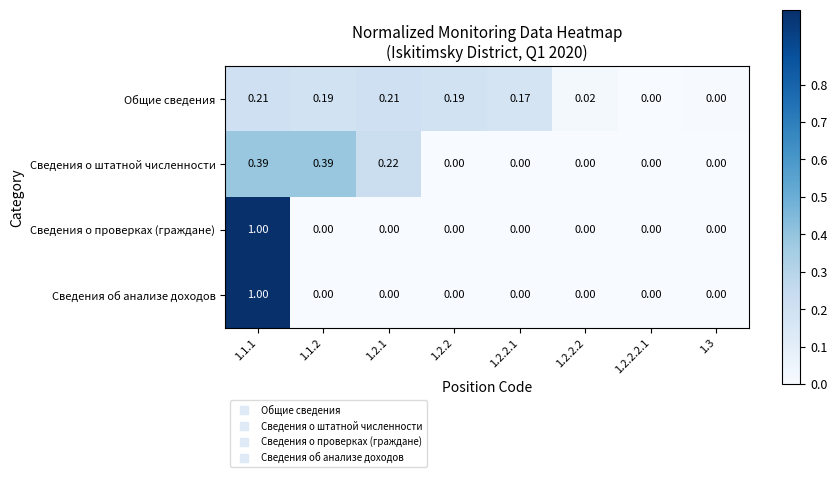

Between 1.2.2.2 and 1.2.2.2.1, which series saw the biggest shift?

Общие сведения